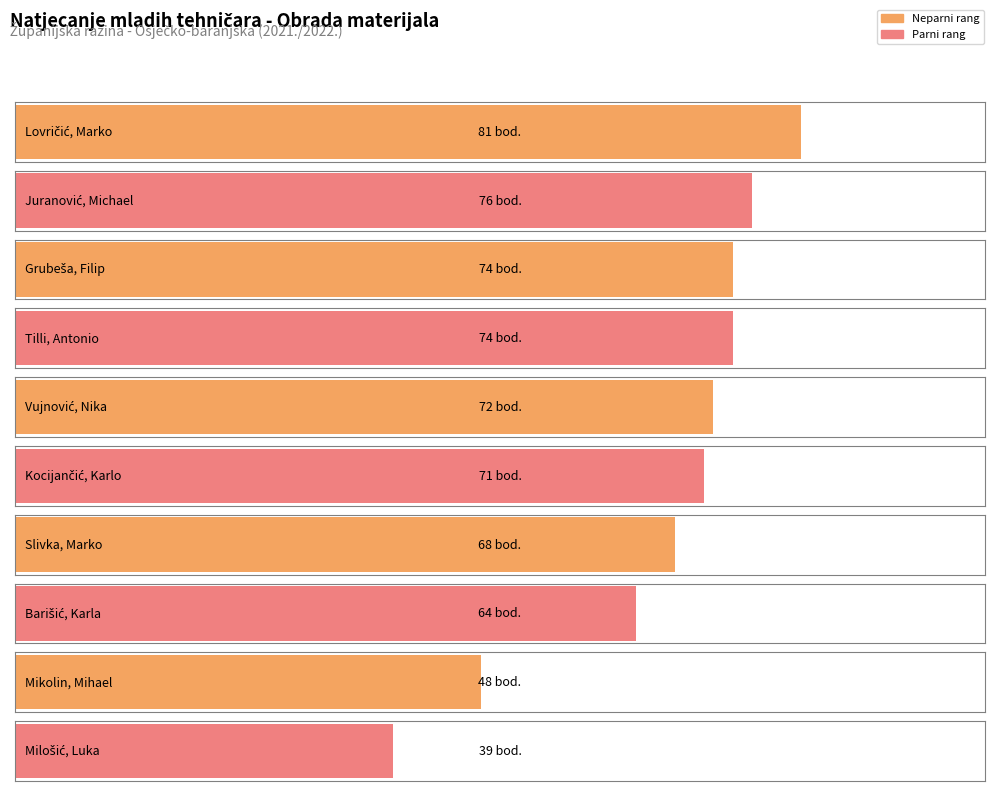

Are the bars horizontal?

Yes